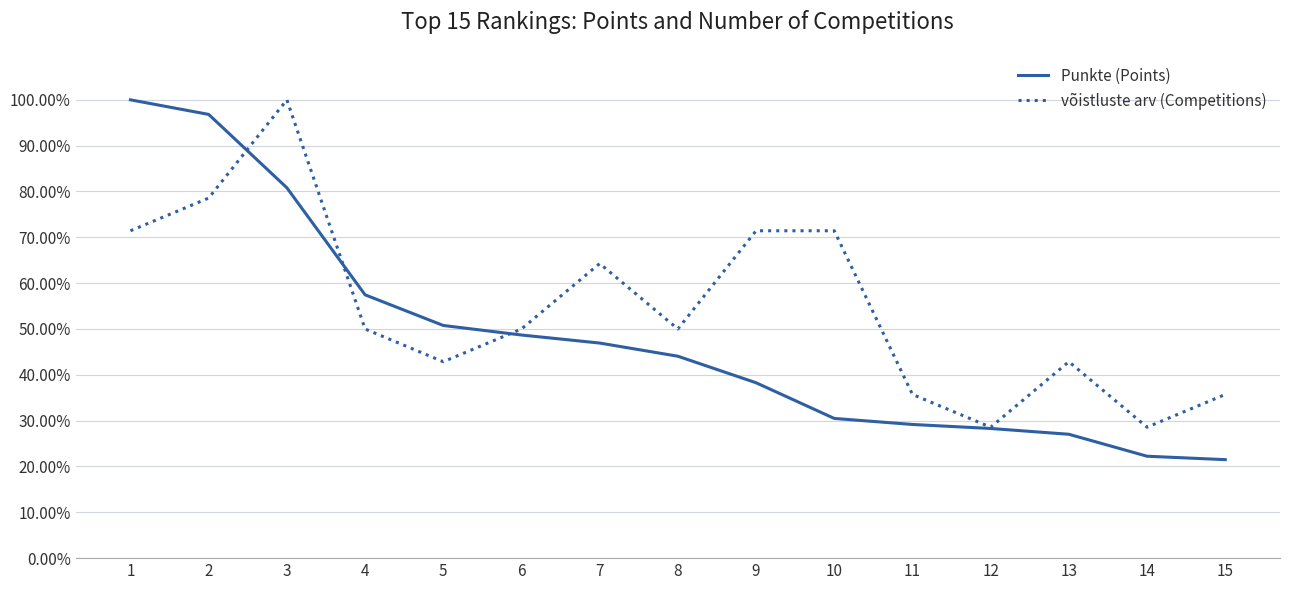

After their last crossing, which series has the higher values: võistluste arv (Competitions) or Punkte (Points)?

võistluste arv (Competitions)